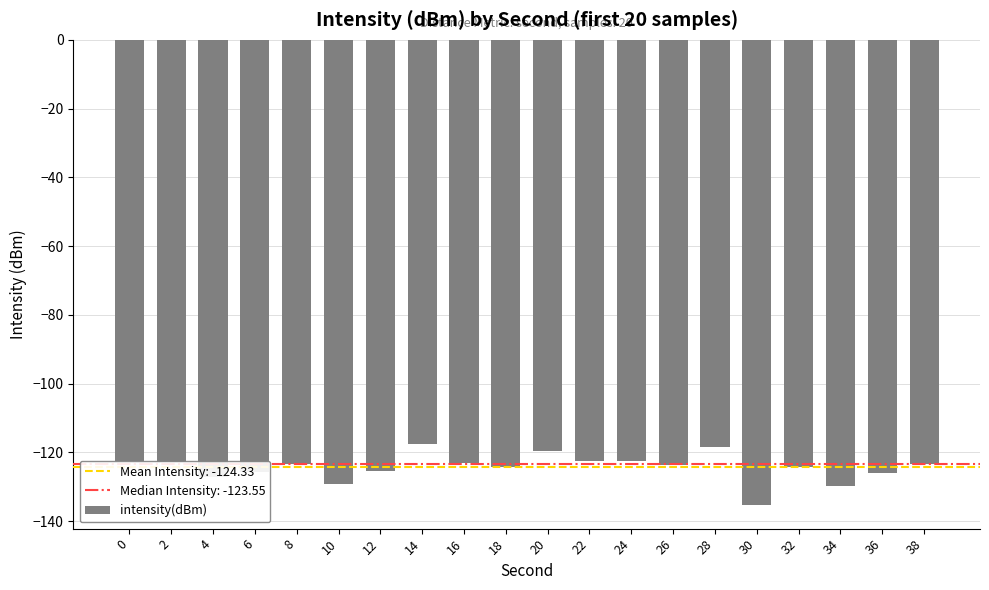

What is the sum of the values at 18 and 4?

-251.6